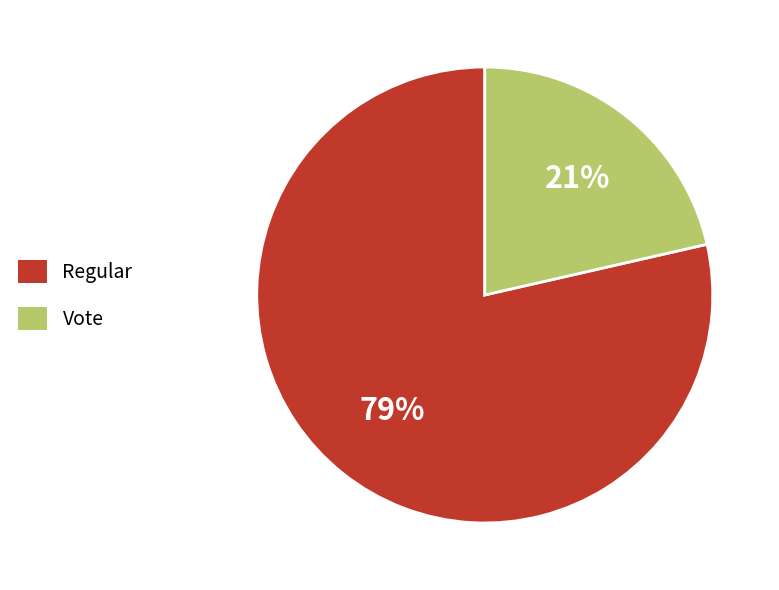

To the nearest percent, what is the combined percentage of Vote and Regular?

100%